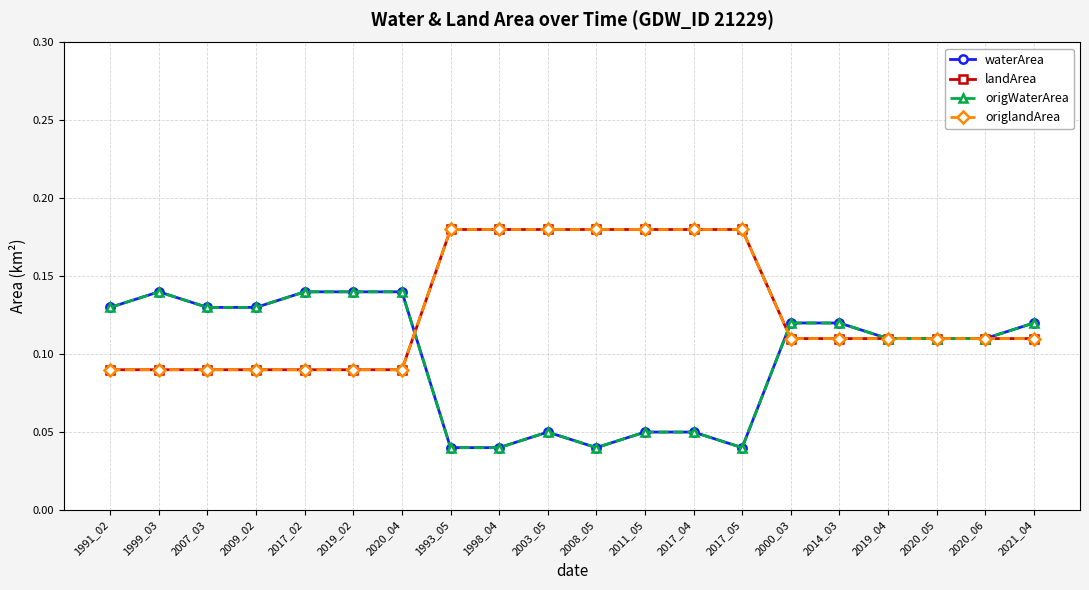

Does the chart have visible grid lines?

Yes